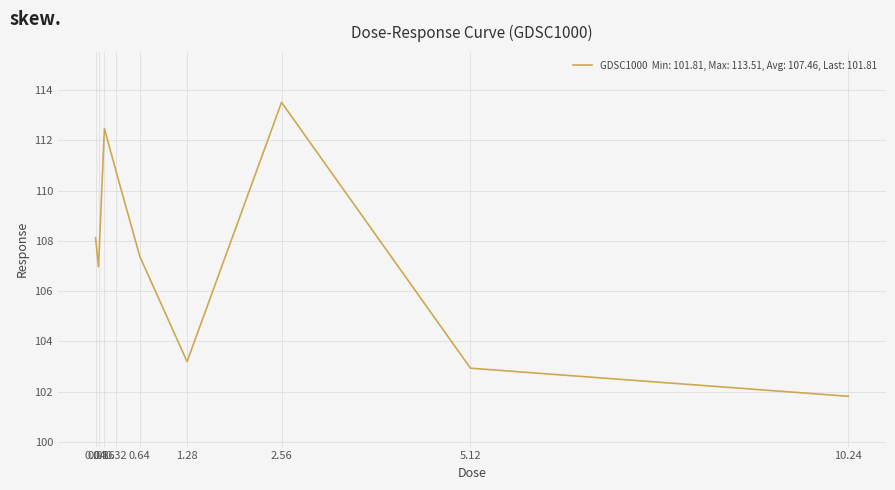

List the labels in order of value, largest first.

2.56, 0.16, 0.32, 0.04, 0.64, 0.08, 1.28, 5.12, 10.24